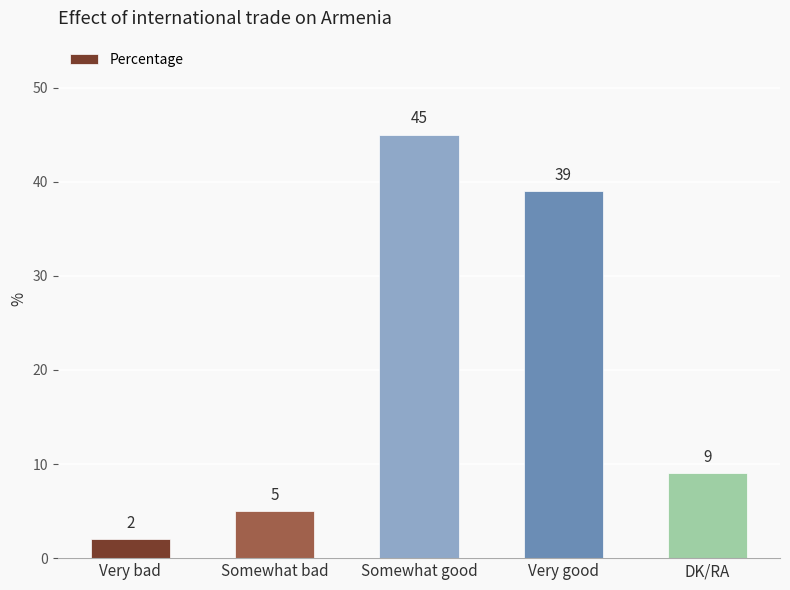

Are the bars horizontal?

No